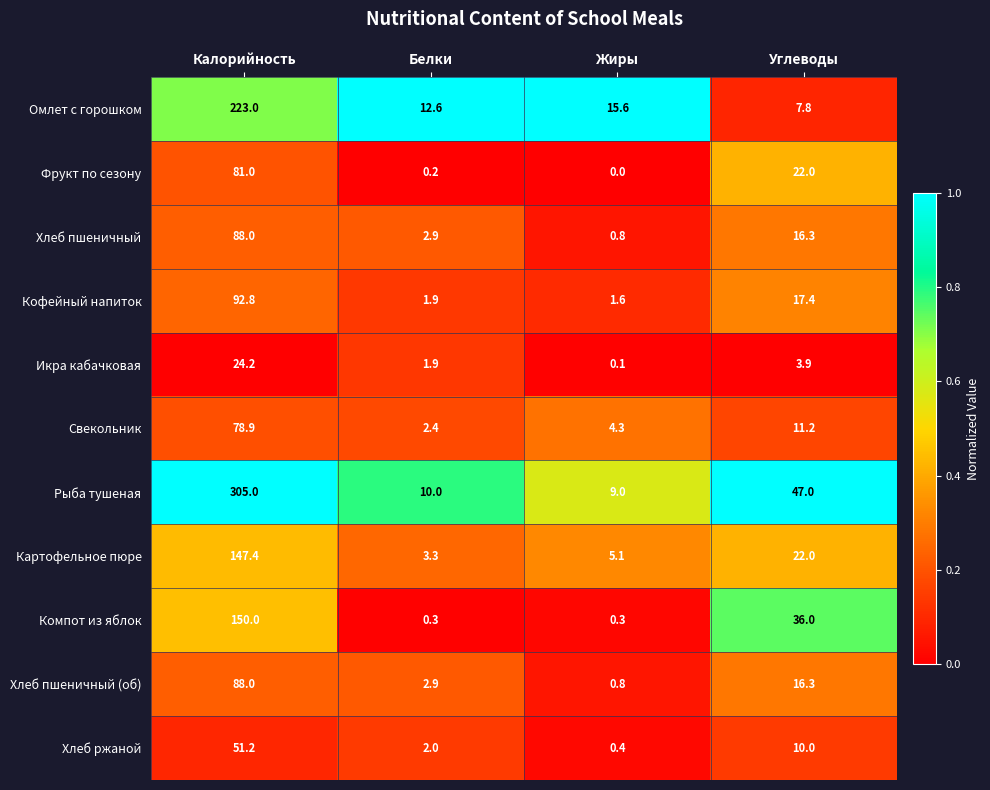

Which label corresponds to the smallest value in the chart?

Жиры